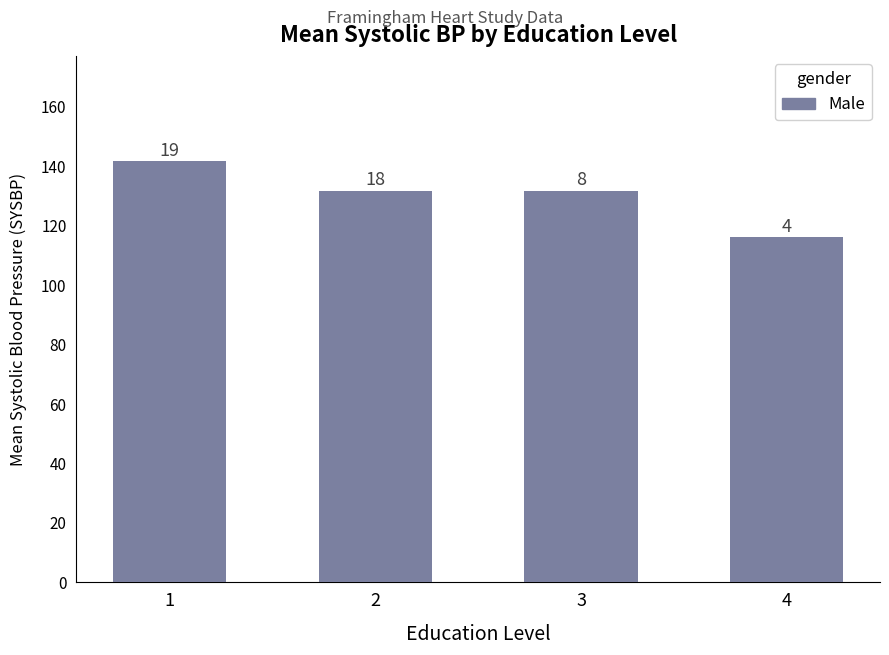

Does the chart contain stacked bars?

No